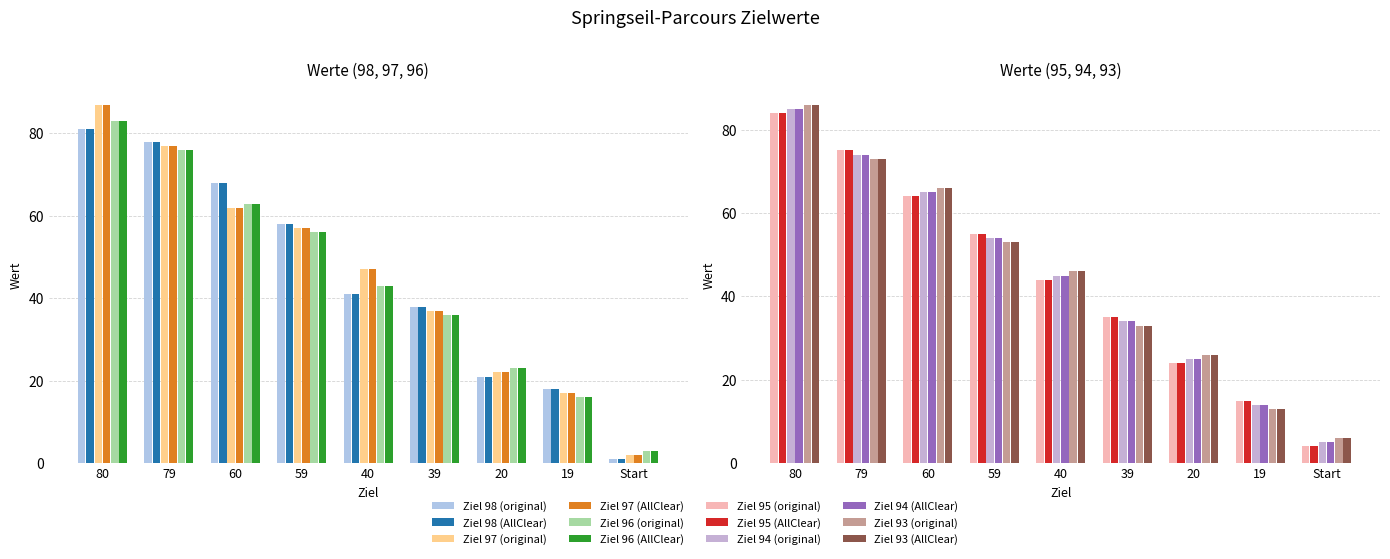

At which category is the sum across all series the highest?

80